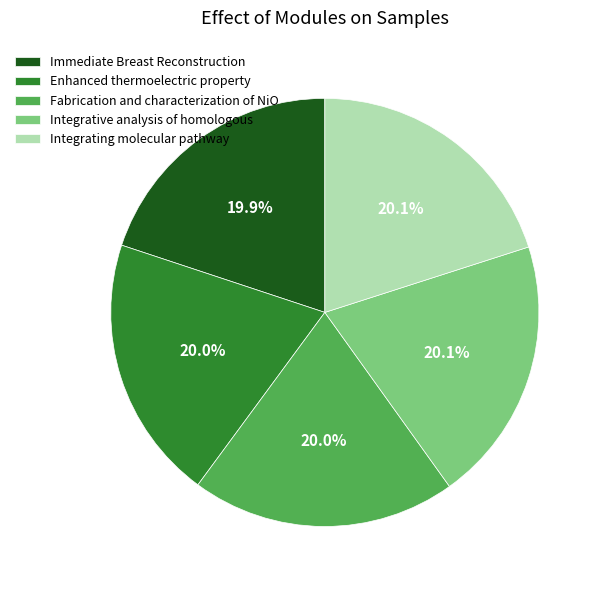

Is there any slice that represents more than half of the pie?

No